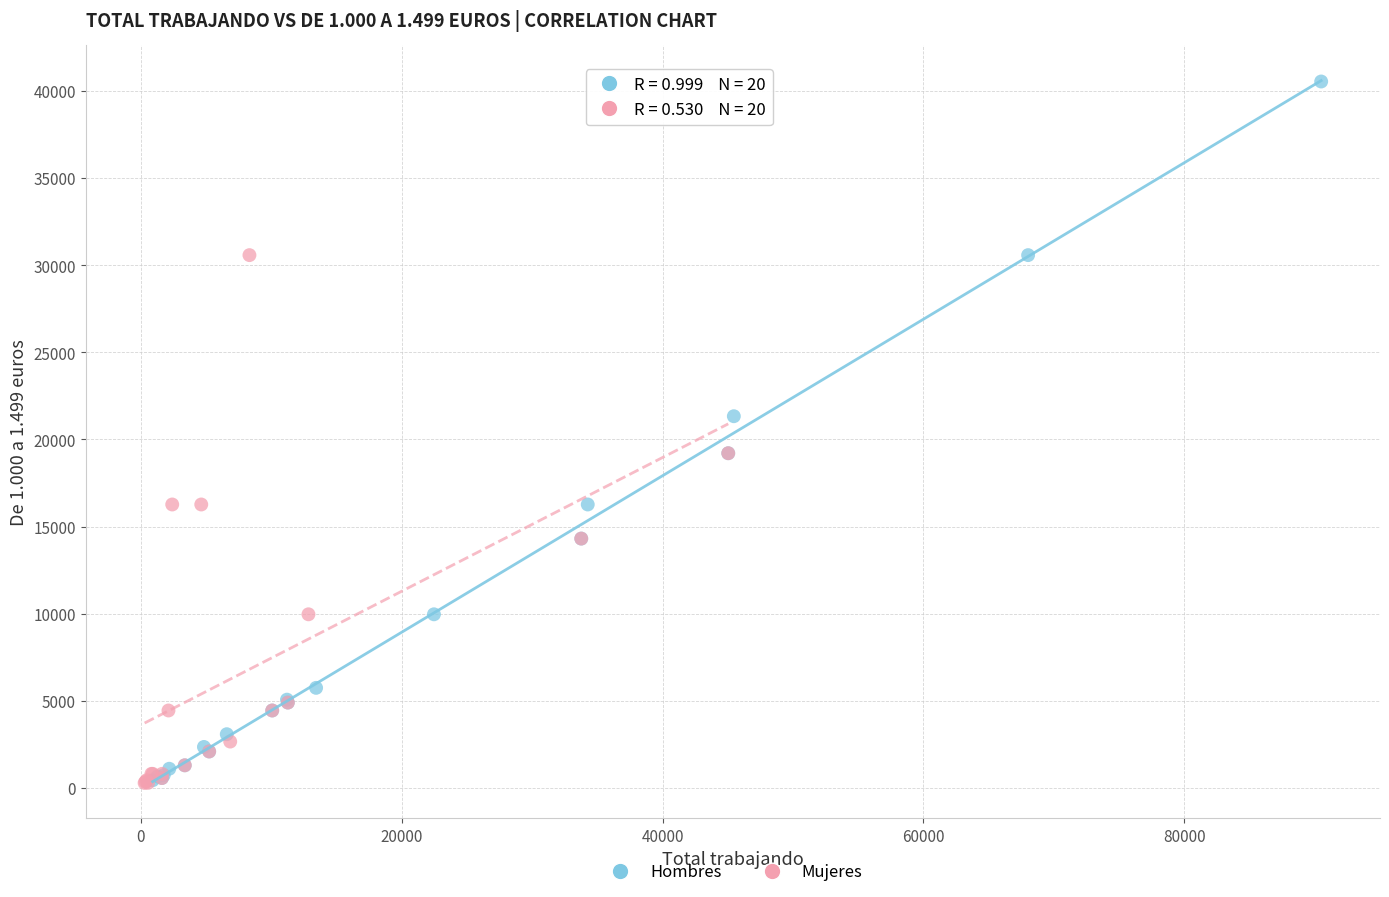

Which series contains the highest Y value?

Hombres